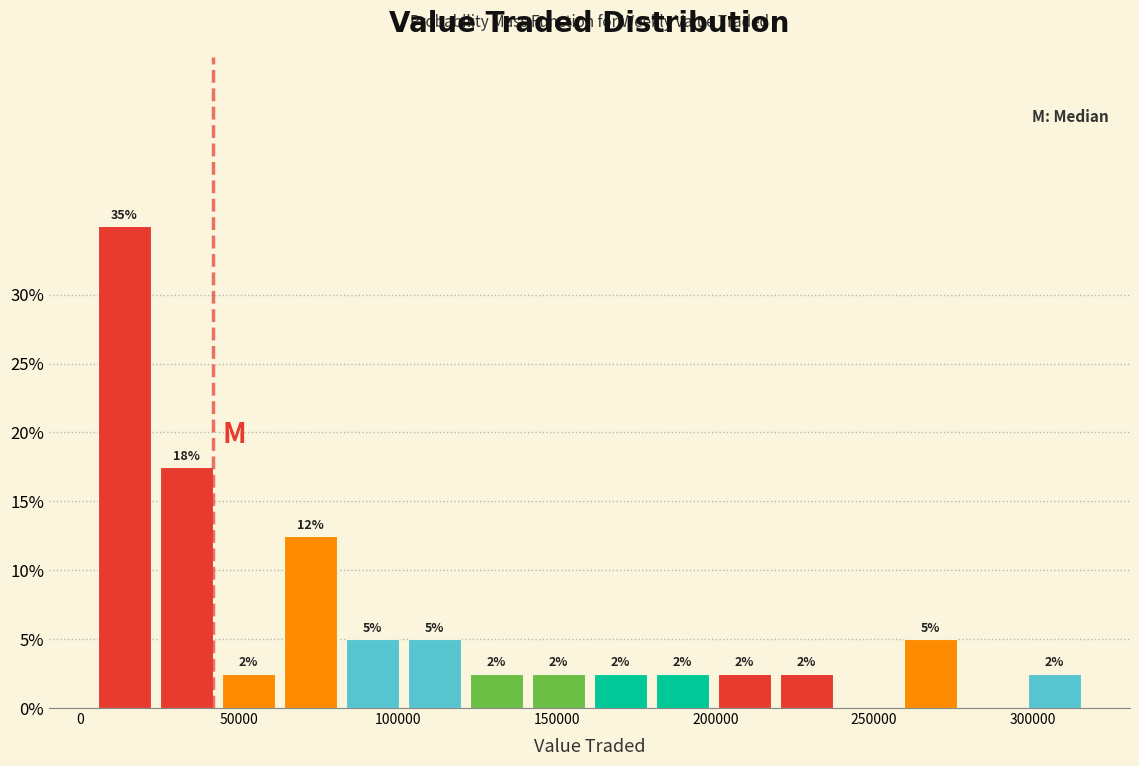

Around what value on the x-axis is the tallest bar? Give the approximate position of its centre, as read against the axis.

15000